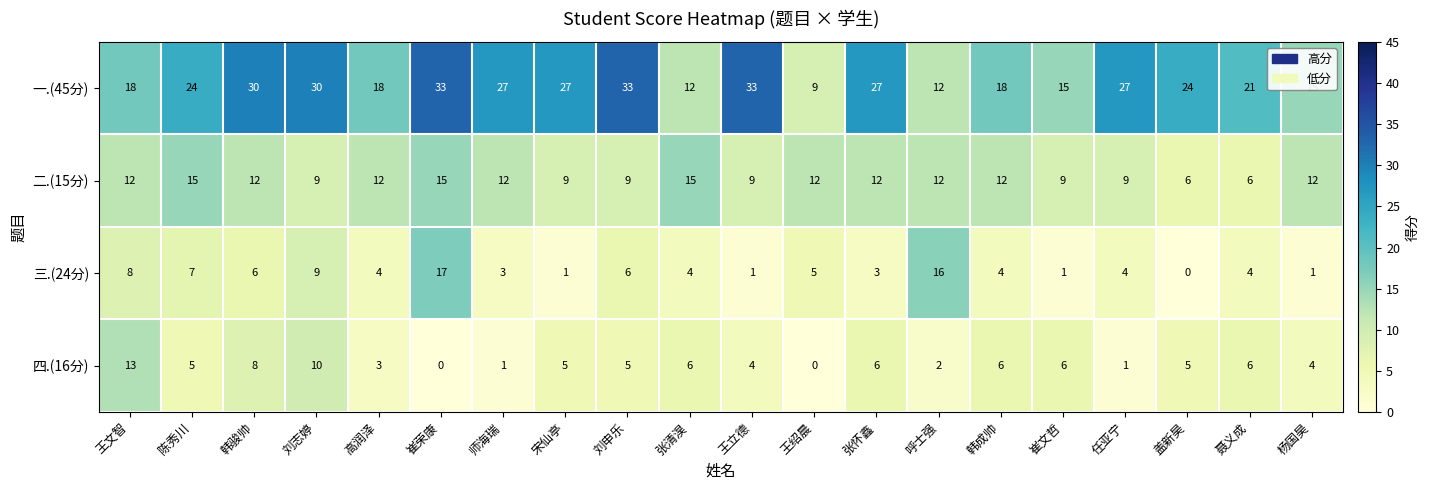

At which category is the sum across all series the highest?

崔荣康